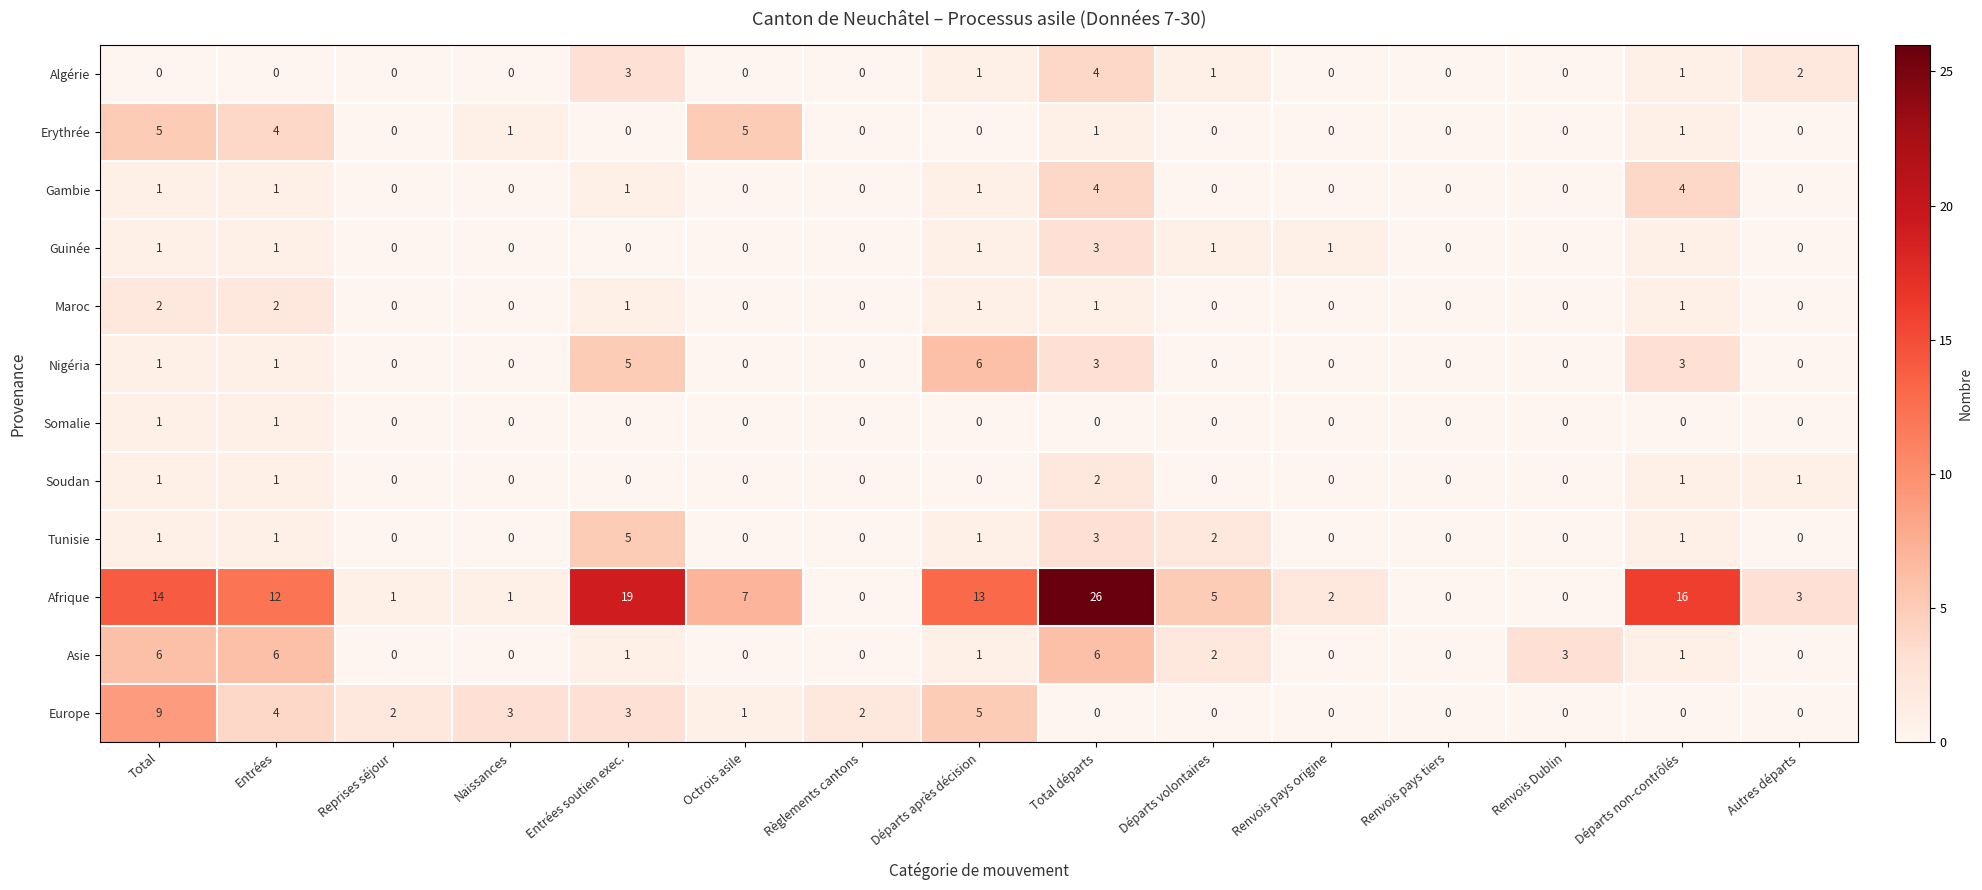

Where does the Asie series first go above 1?

Total